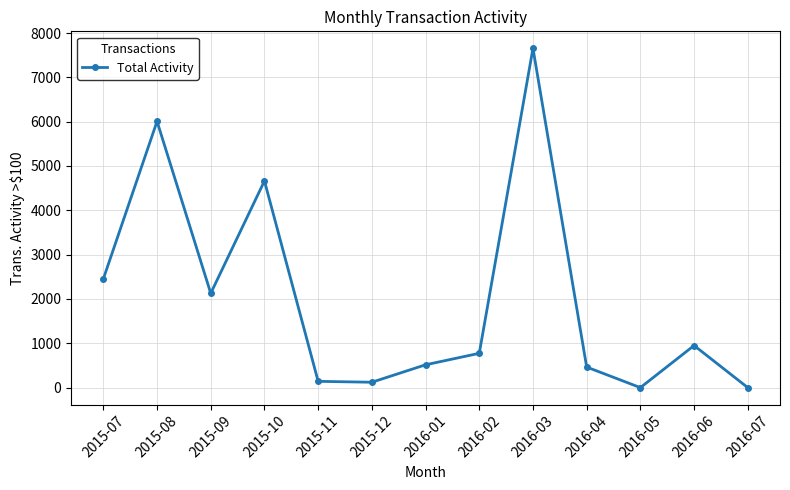

Where is the first local minimum?

2015-09